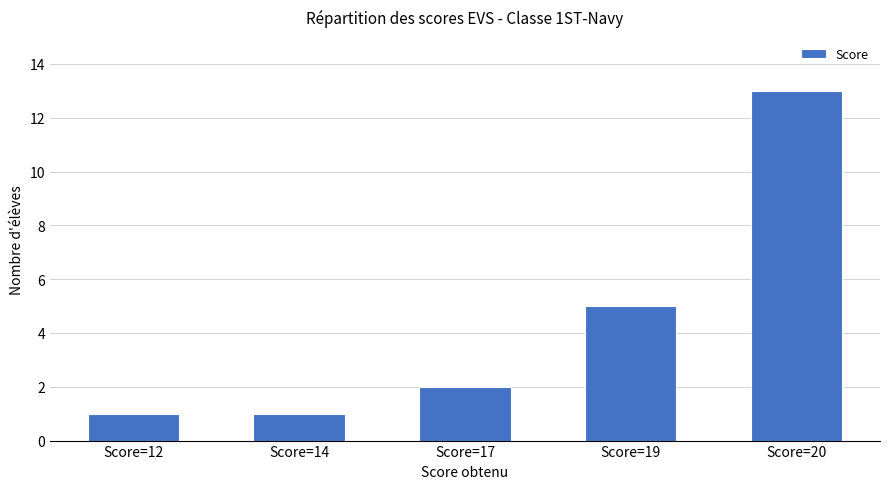

Which category has the highest value across all series?

Score=20